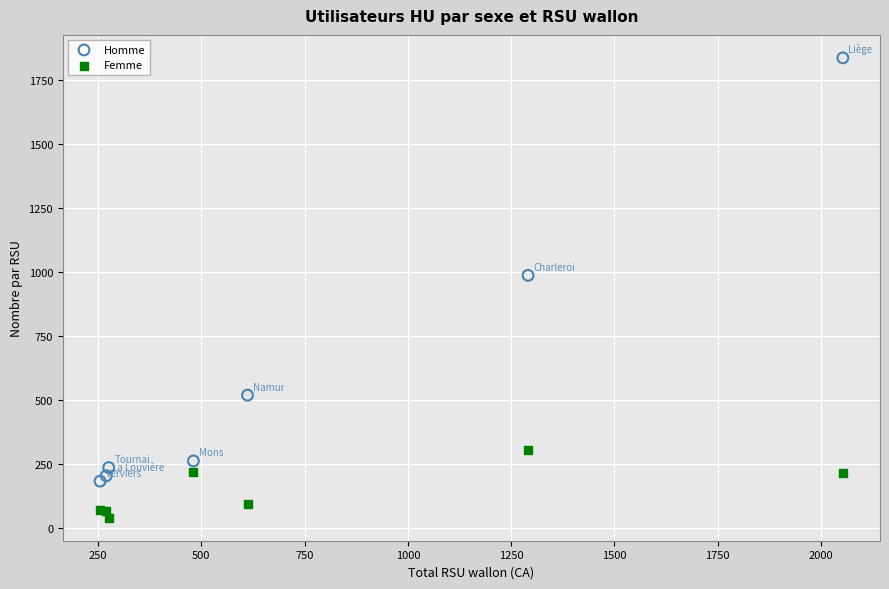

Which series contains the lowest Y value?

Femme